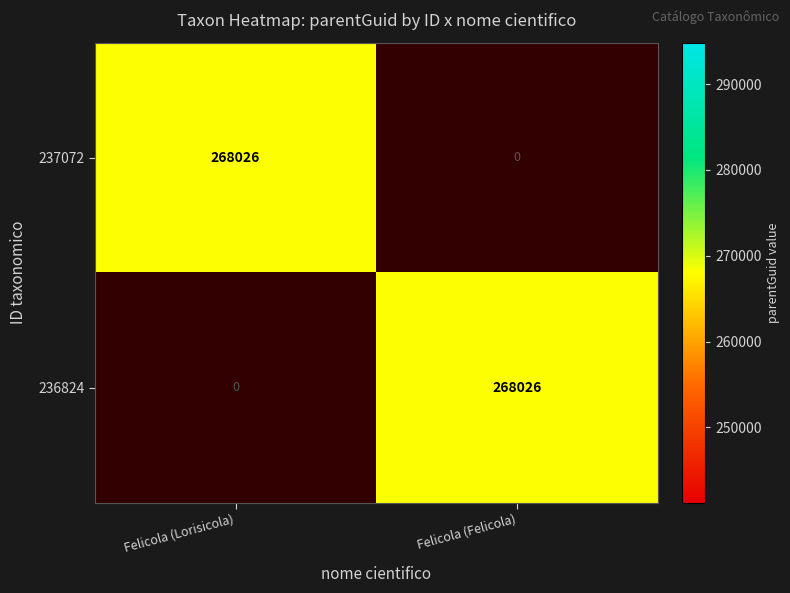

What value does the 237072 series have at Felicola (Lorisicola)?

268026